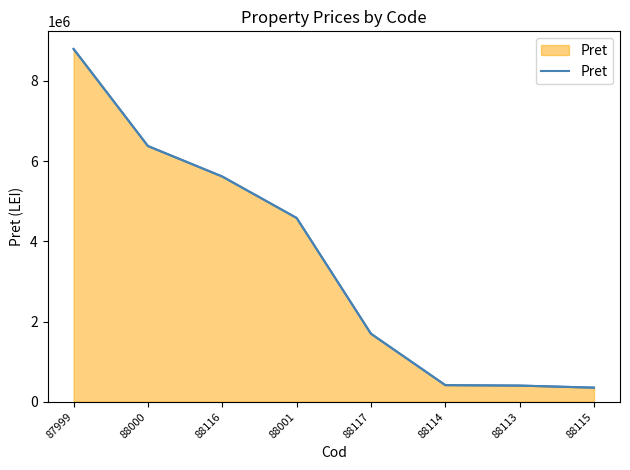

List the labels in order of value, smallest first.

88115, 88113, 88114, 88117, 88001, 88116, 88000, 87999